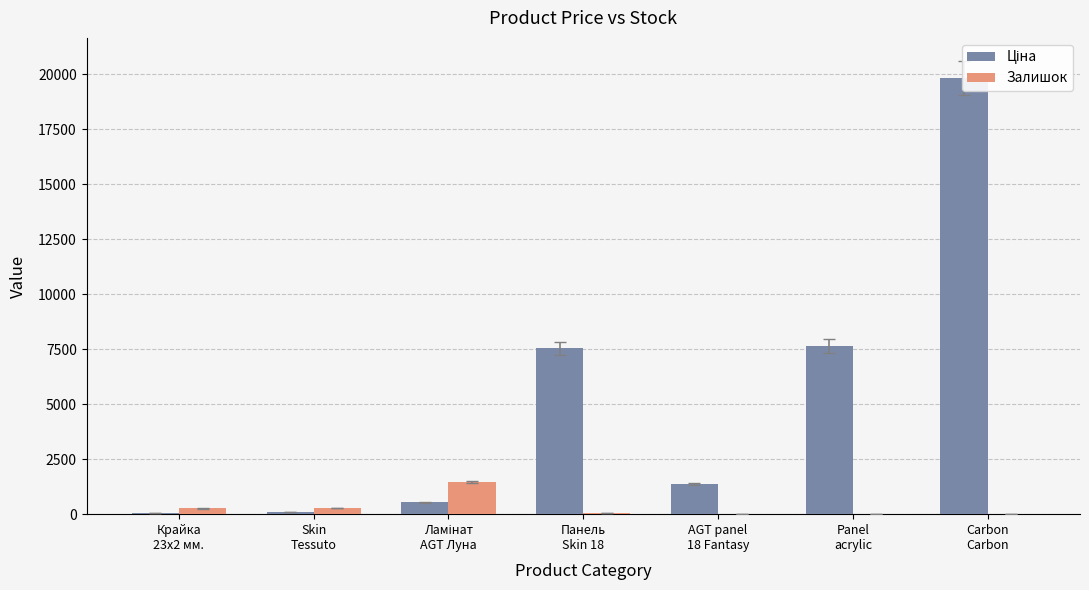

True or false: Залишок has a value of 11.0 at Panel
acrylic.

True